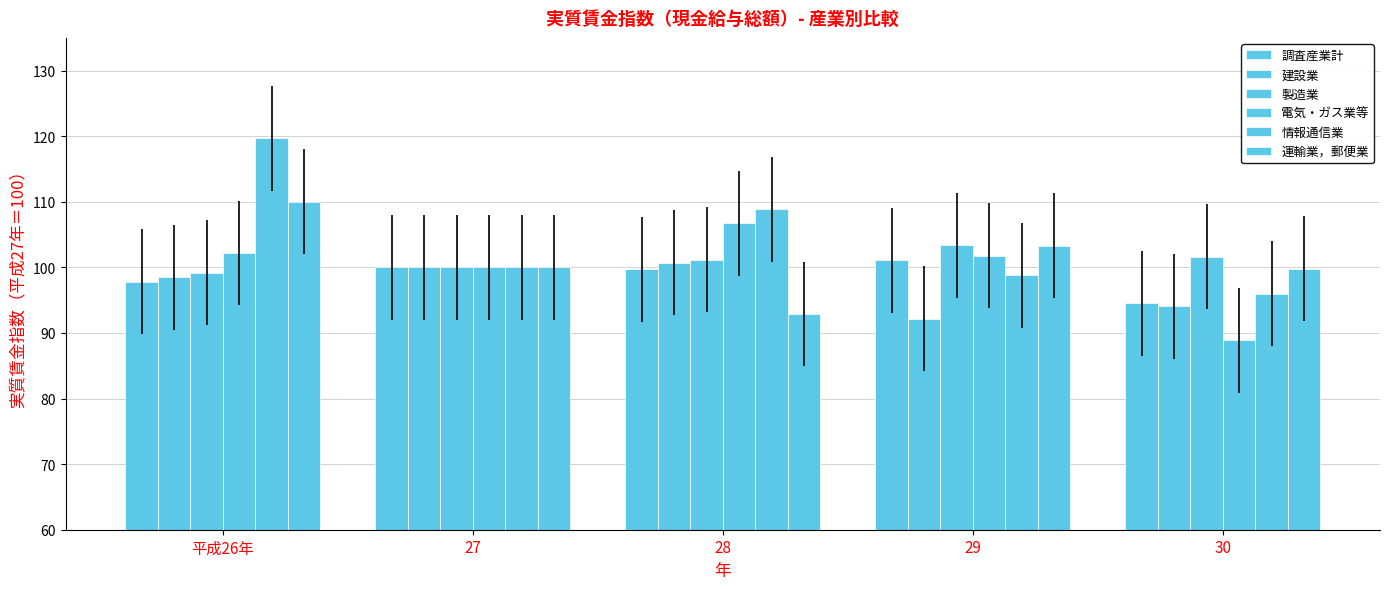

How many series are shown in this chart?

6